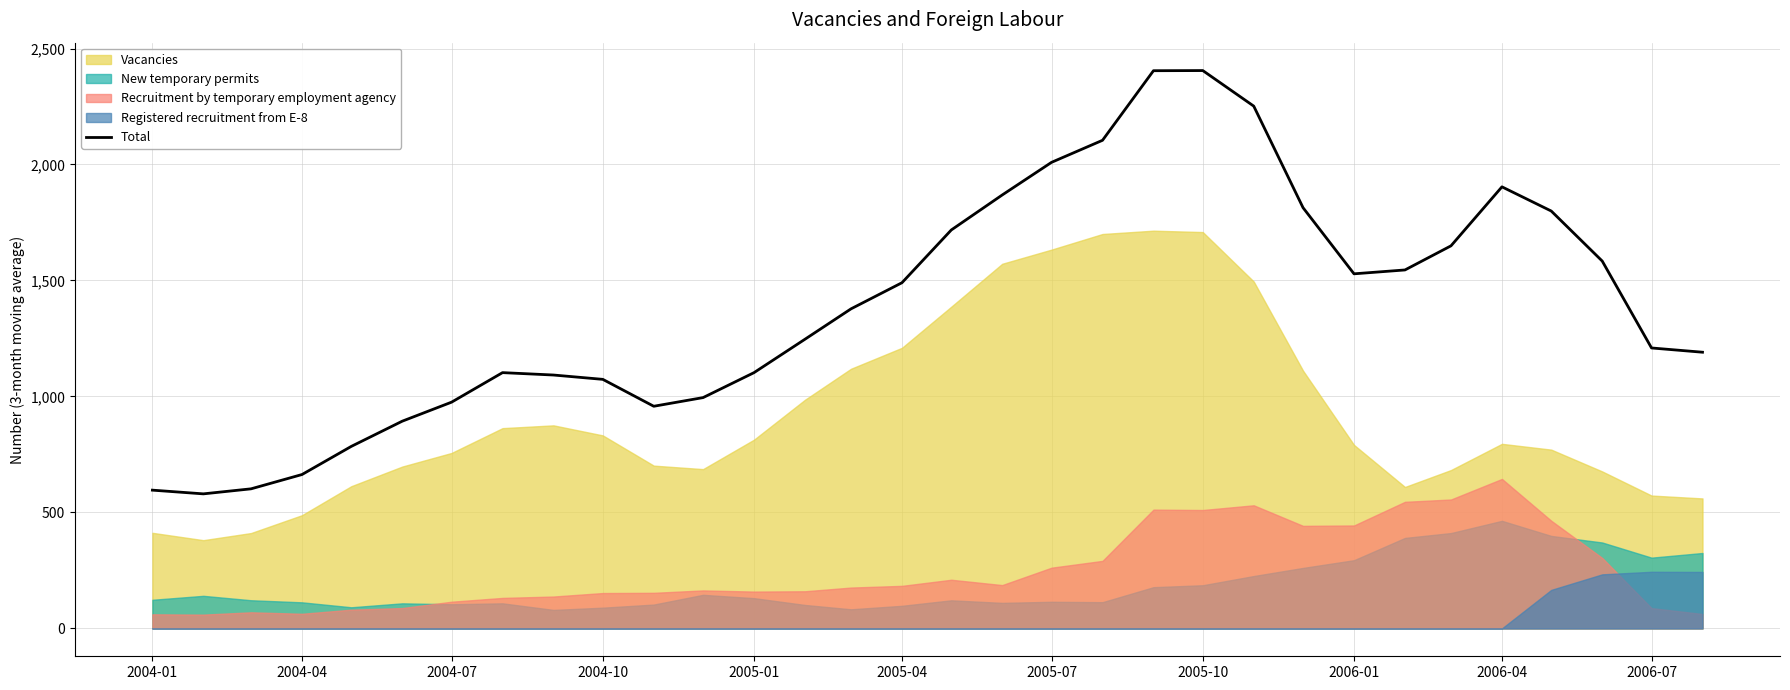

What is the highest value of the Total series?

2405.0